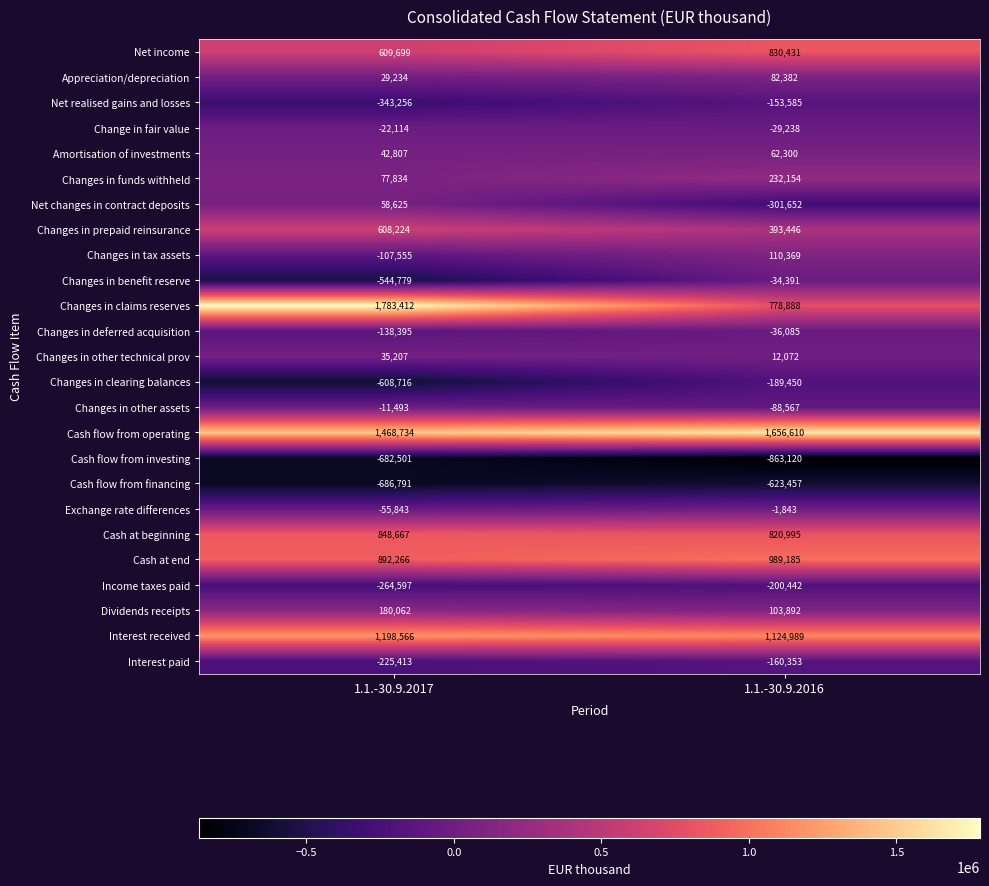

At 1.1.-30.9.2016, list the series in order from smallest to largest.

Cash flow from investing, Cash flow from financing, Net changes in contract deposits, Income taxes paid, Changes in clearing balances, Interest paid, Net realised gains and losses, Changes in other assets, Changes in deferred acquisition, Changes in benefit reserve, Change in fair value, Exchange rate differences, Changes in other technical prov, Amortisation of investments, Appreciation/depreciation, Dividends receipts, Changes in tax assets, Changes in funds withheld, Changes in prepaid reinsurance, Changes in claims reserves, Cash at beginning, Net income, Cash at end, Interest received, Cash flow from operating